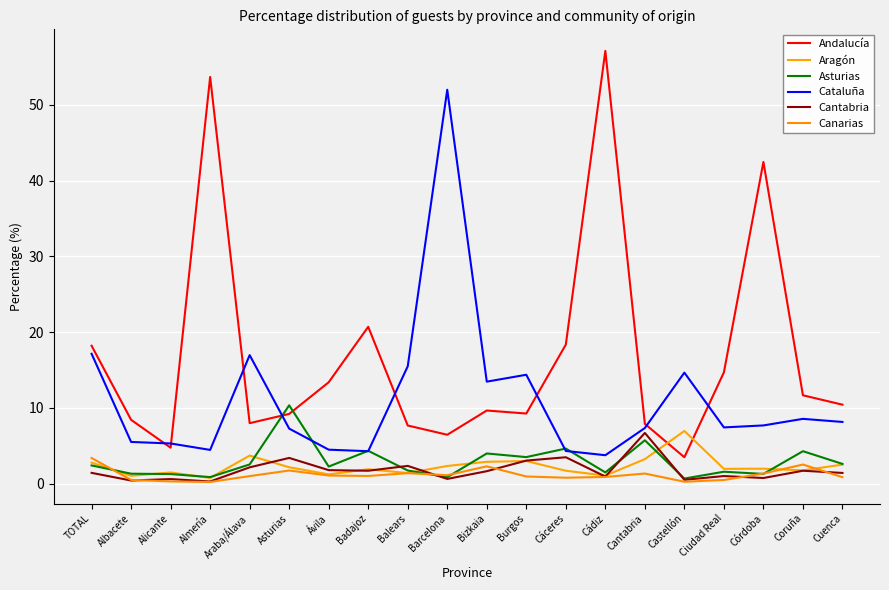

How many interior local valleys does the Canarias series have?

5